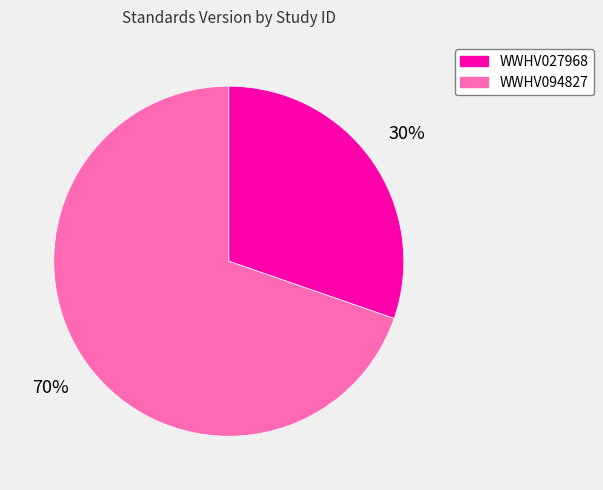

To the nearest percent, what percentage of the pie is WWHV094827?

70%